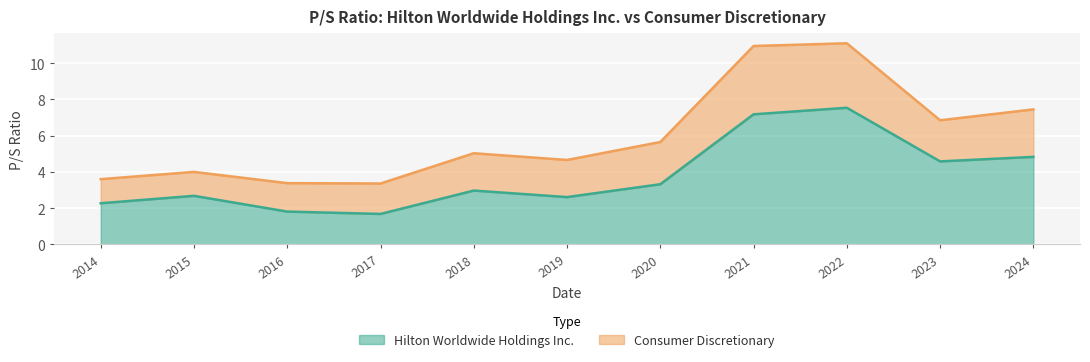

The value of Hilton Worldwide Holdings Inc. at 2022 is 7.5. True or false?

True